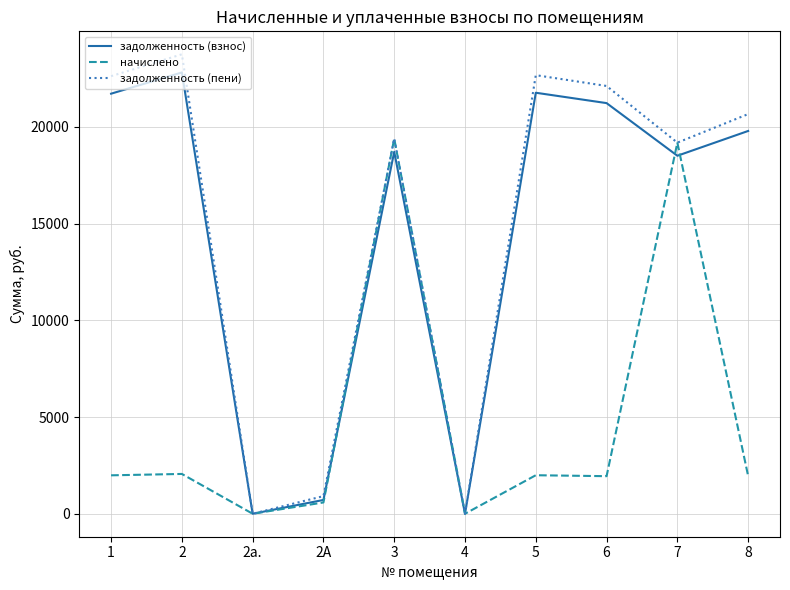

Is the value of задолженность (взнос) at 6 greater than the value of начислено at 2?

Yes